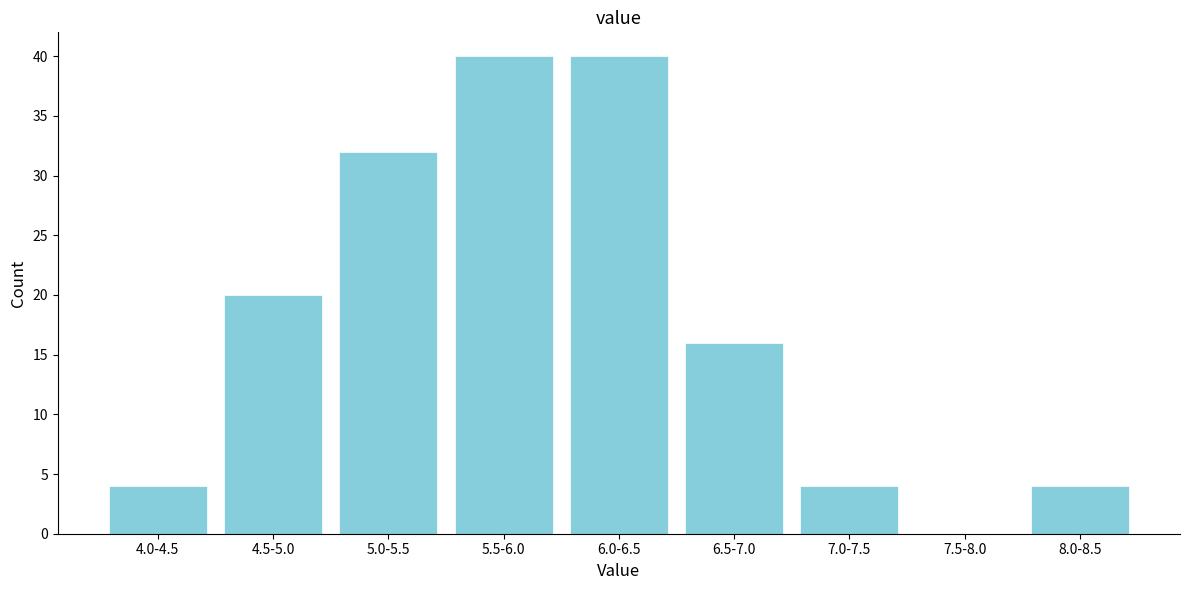

Reading left to right, extract all data points from this chart.

4.0-4.5=4	4.5-5.0=20	5.0-5.5=32	5.5-6.0=40	6.0-6.5=40	6.5-7.0=16	7.0-7.5=4	7.5-8.0=0	8.0-8.5=4